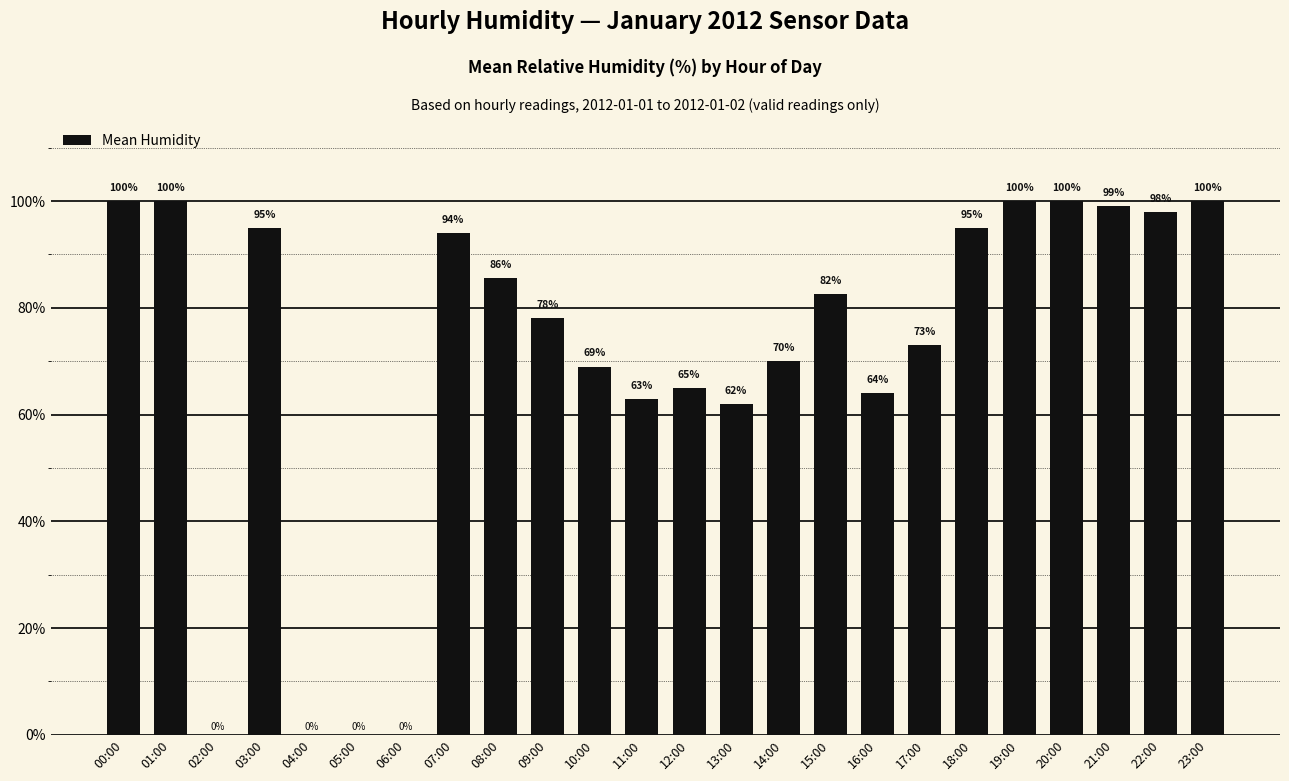

What is the change in value from 07:00 to 20:00?

+6.0